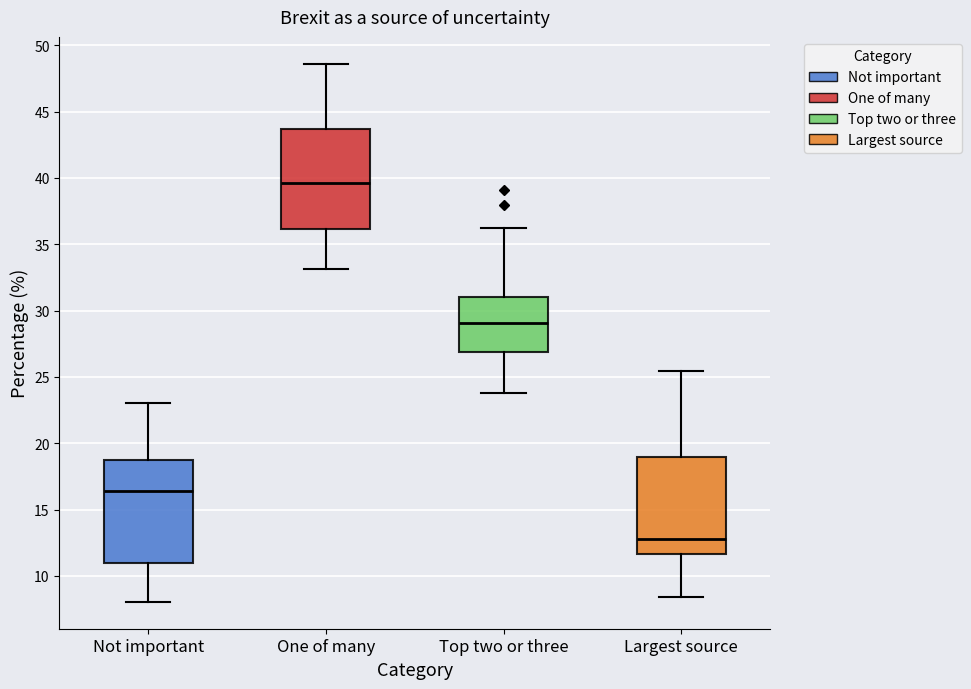

Which box's median line is the lowest?

Largest source